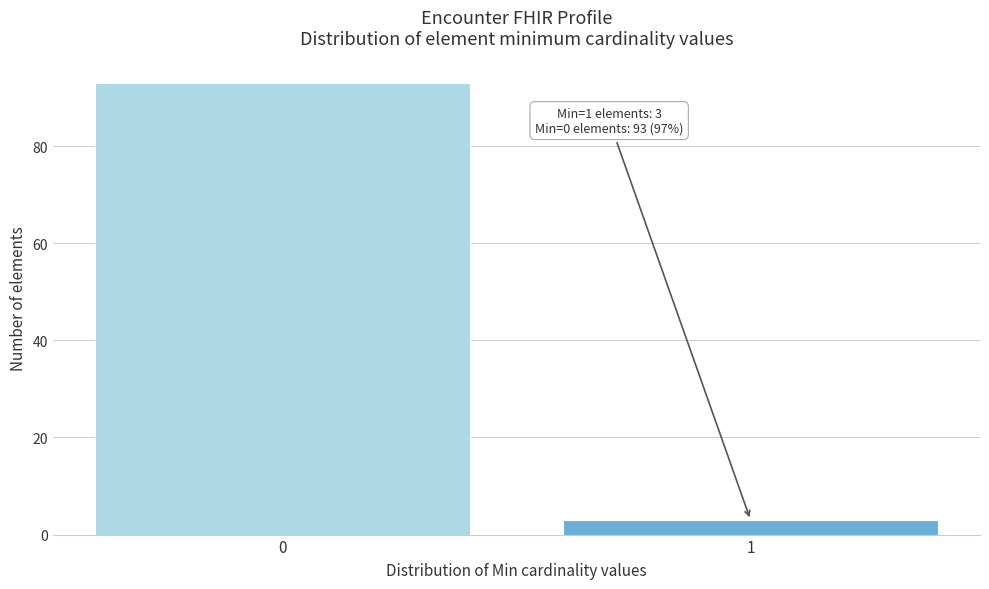

Reading left to right, transcribe all the data shown in this chart.

0=93	1=3